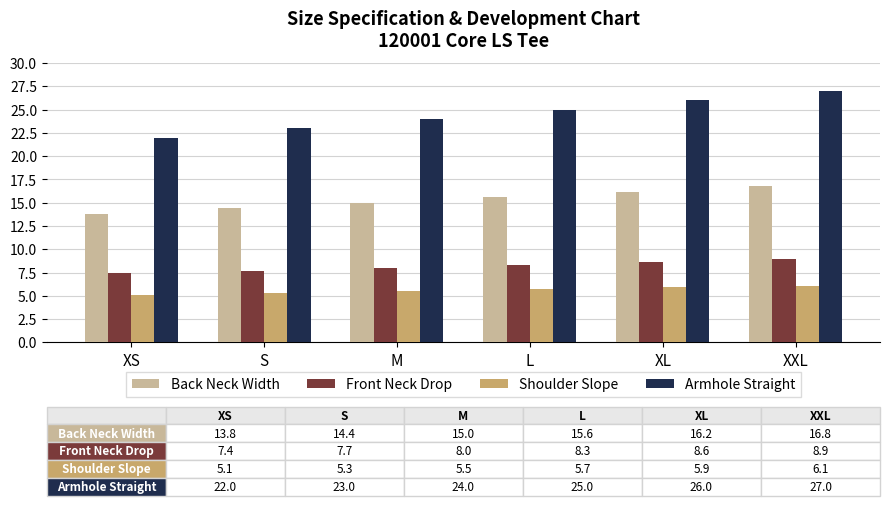

At S, list the series in order from largest to smallest.

Armhole Straight, Back Neck Width, Front Neck Drop, Shoulder Slope